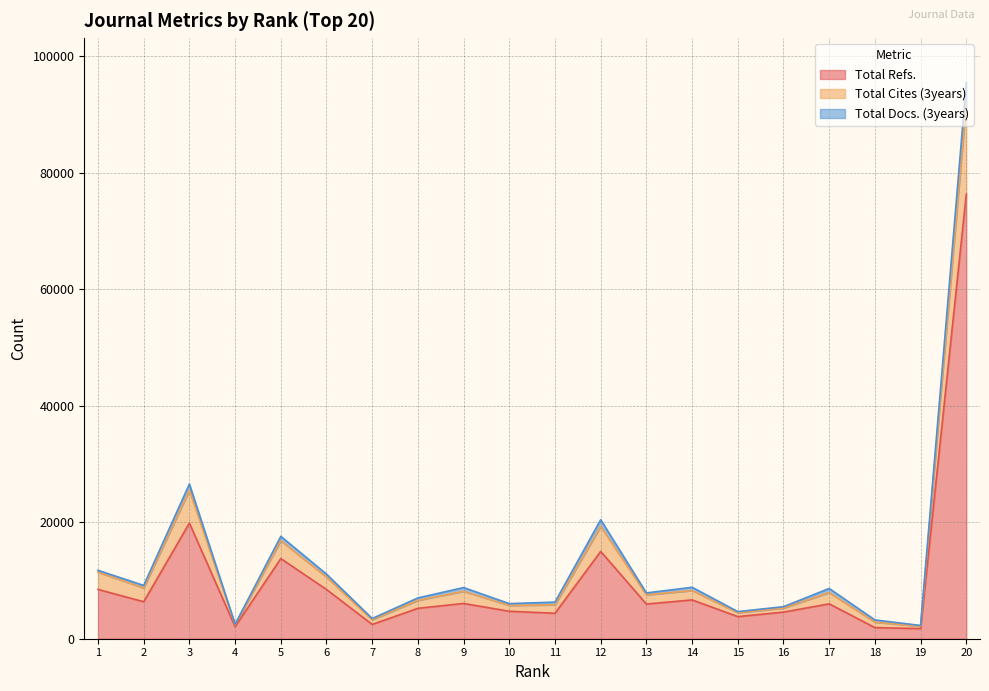

True or false: Total Refs. has a value of 2869 at 18.

False